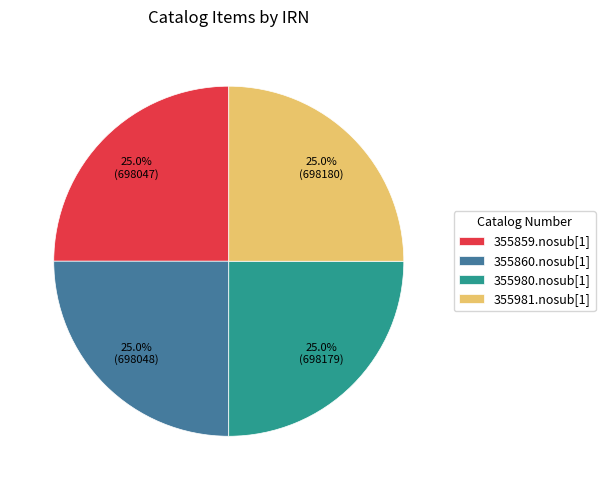

To the nearest percent, what is the average slice percentage?

25%